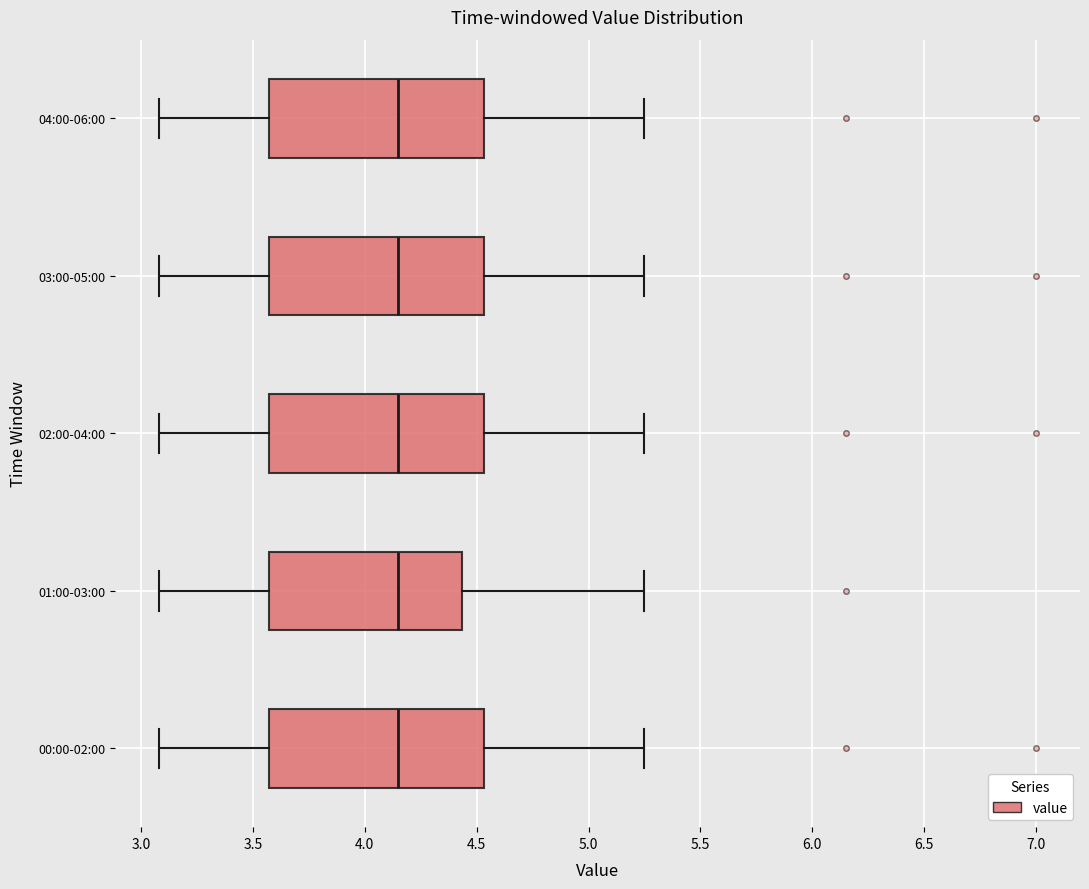

Reading bottom to top, transcribe this box plot: for each box, give where its median line is, the range the box spans, and where its two whiskers end, as read against the x-axis. The values are not printed on the chart, so give them approximately, as read against the axis.

00:00-02:00: median 4.15, box 3.55 to 4.55, whiskers 3.10 to 5.25
01:00-03:00: median 4.15, box 3.55 to 4.45, whiskers 3.10 to 5.25
02:00-04:00: median 4.15, box 3.55 to 4.55, whiskers 3.10 to 5.25
03:00-05:00: median 4.15, box 3.55 to 4.55, whiskers 3.10 to 5.25
04:00-06:00: median 4.15, box 3.55 to 4.55, whiskers 3.10 to 5.25